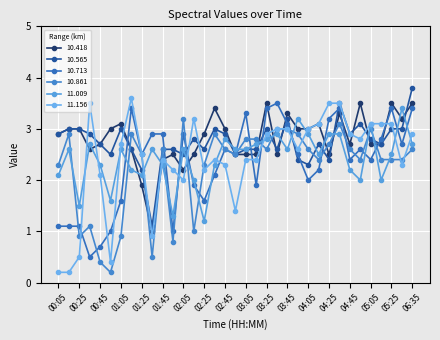

How many distinct data groups are displayed?

6